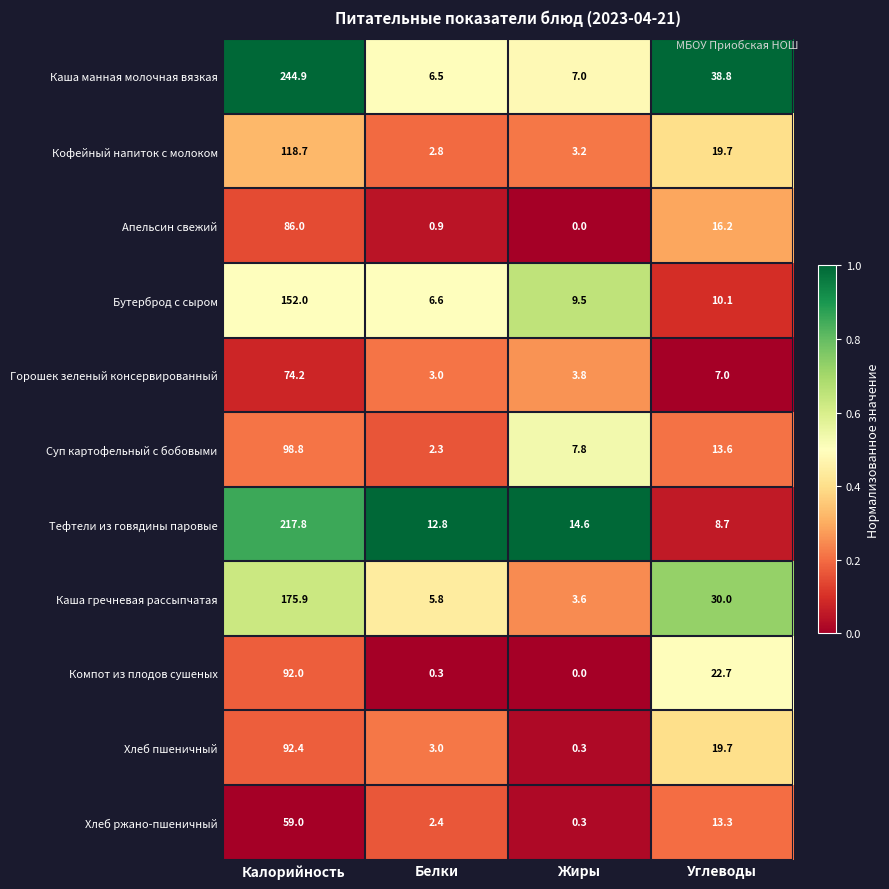

Which series has the largest range (max minus min)?

Каша манная молочная вязкая